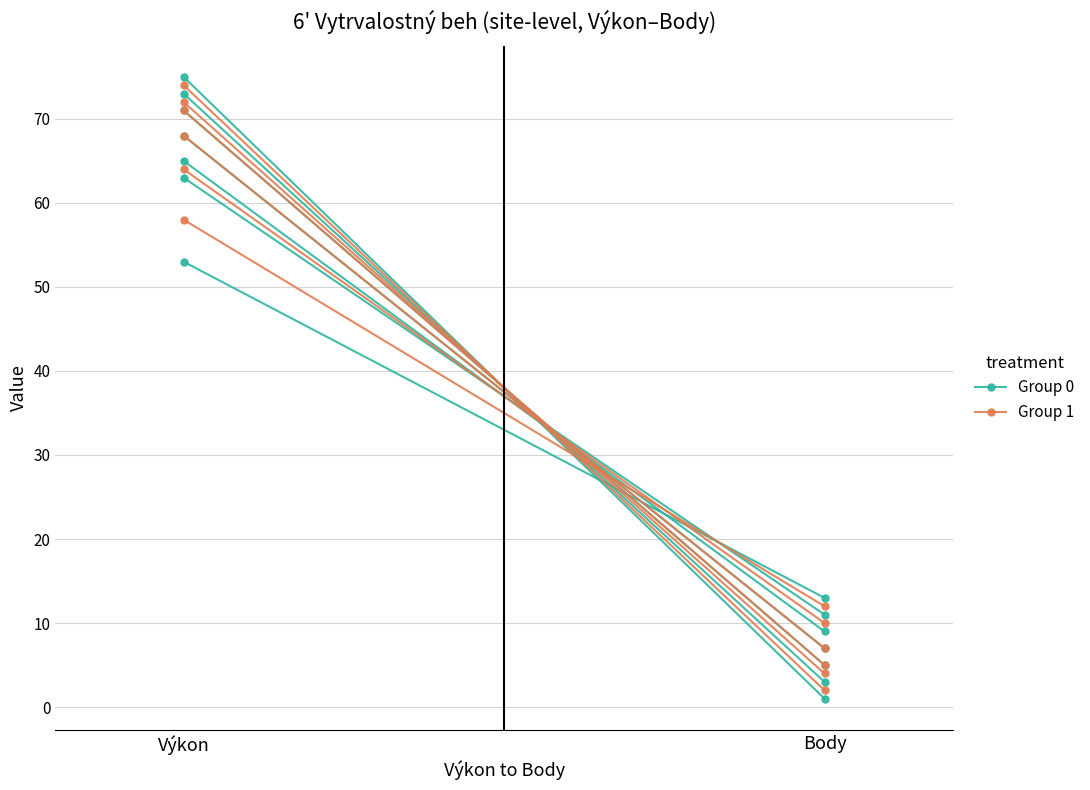

Is it true that Group 1 equals 0 at Body?

False